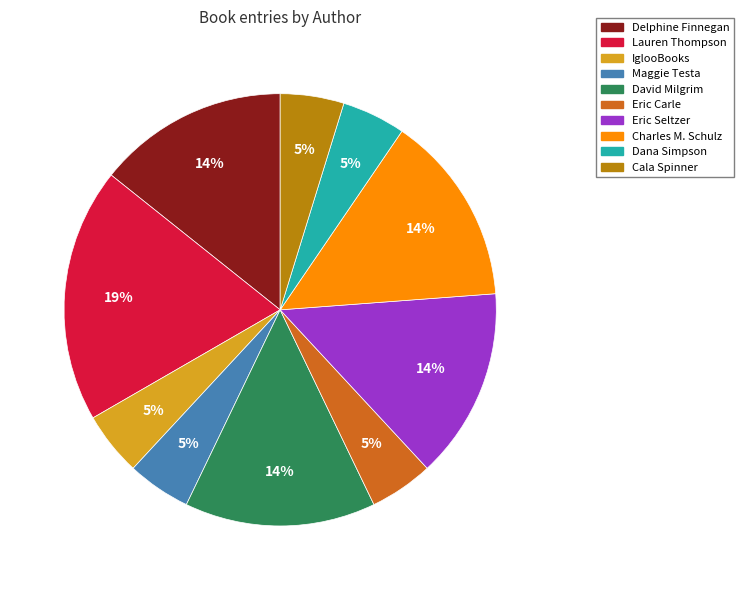

How many slices are in this pie chart?

10